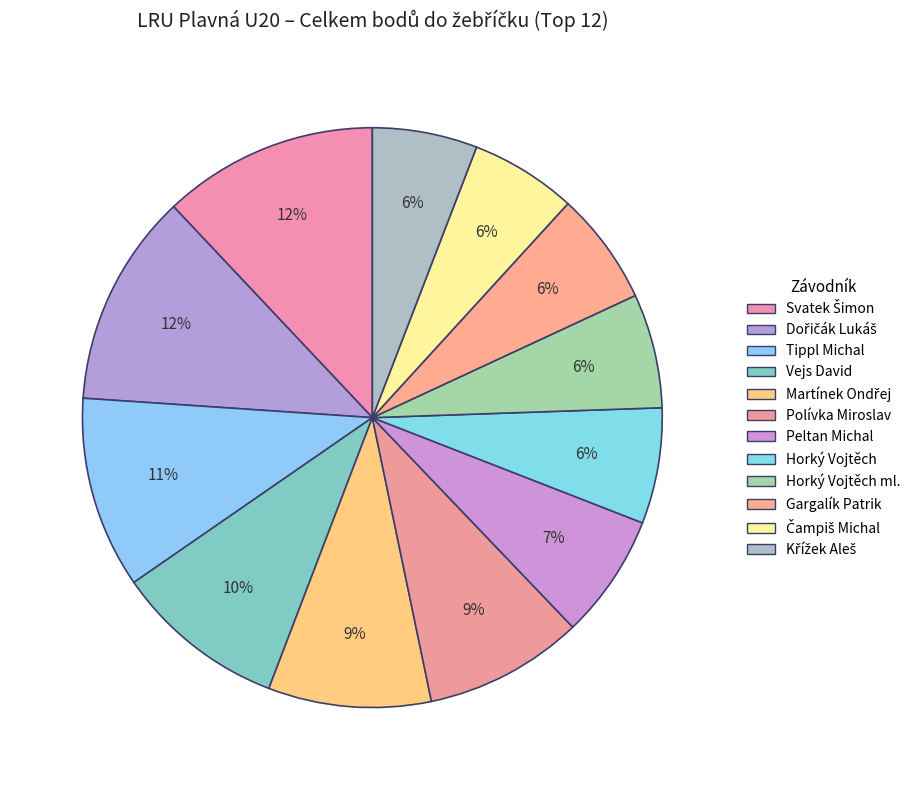

How many slices are in this pie chart?

12